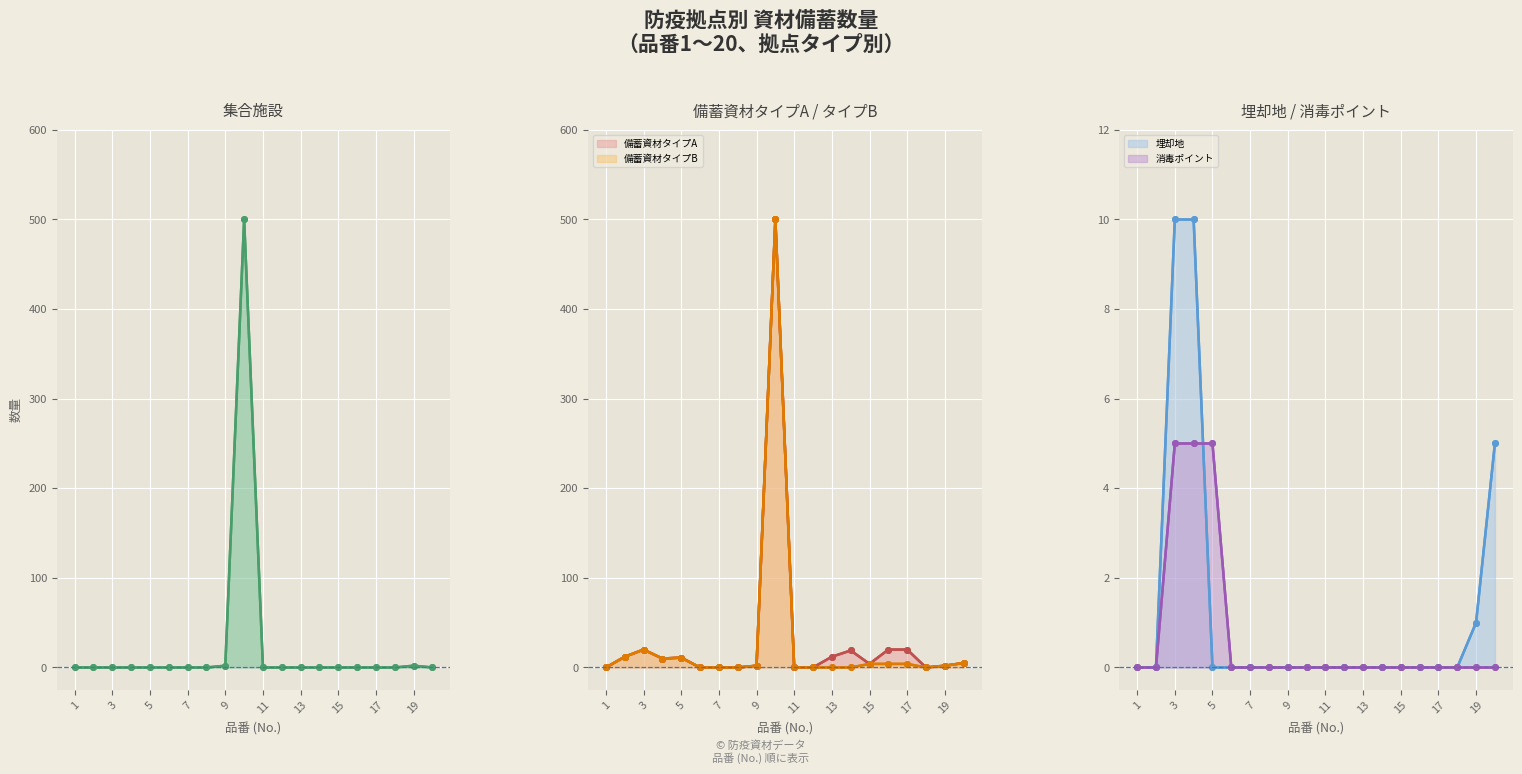

Where is 消毒ポイント nearest to the value 2?

1